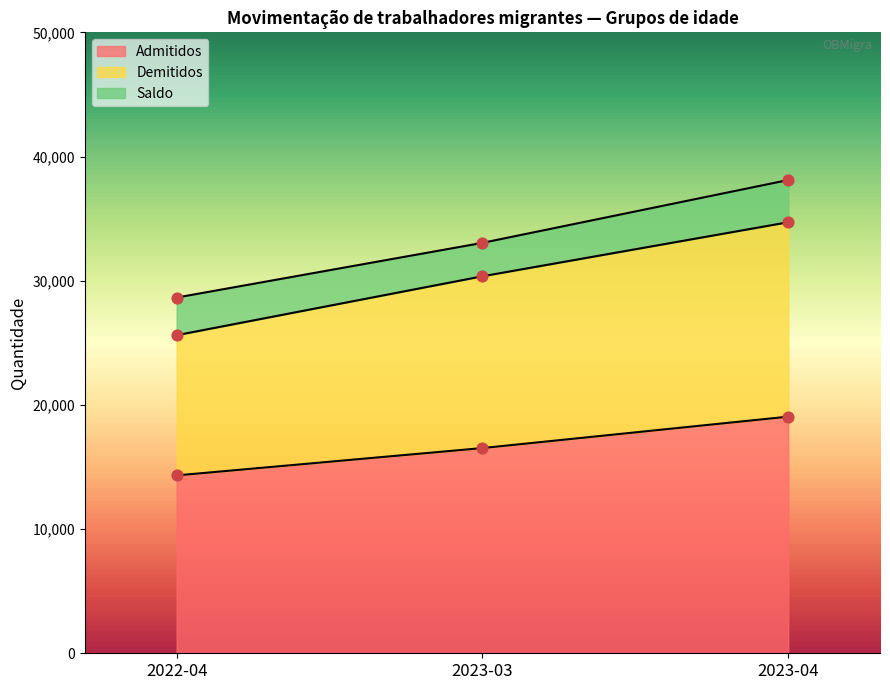

What is the lowest value of the Admitidos series?

14322